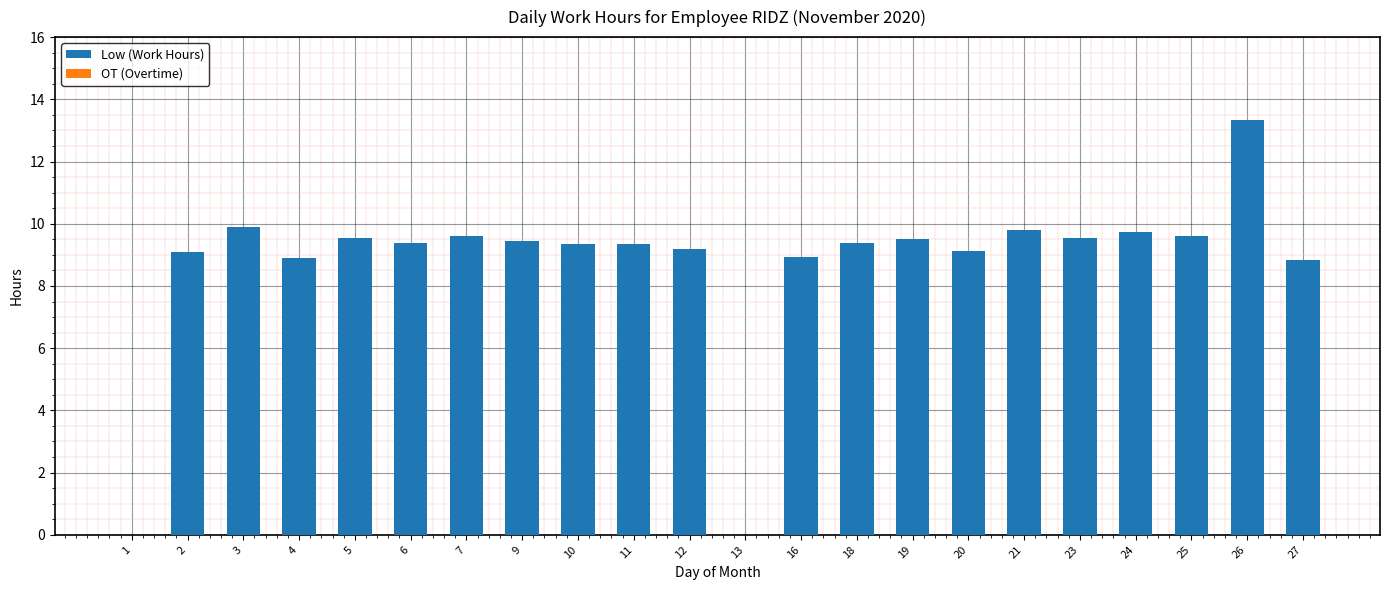

Between 18 and 1, which is larger?

18